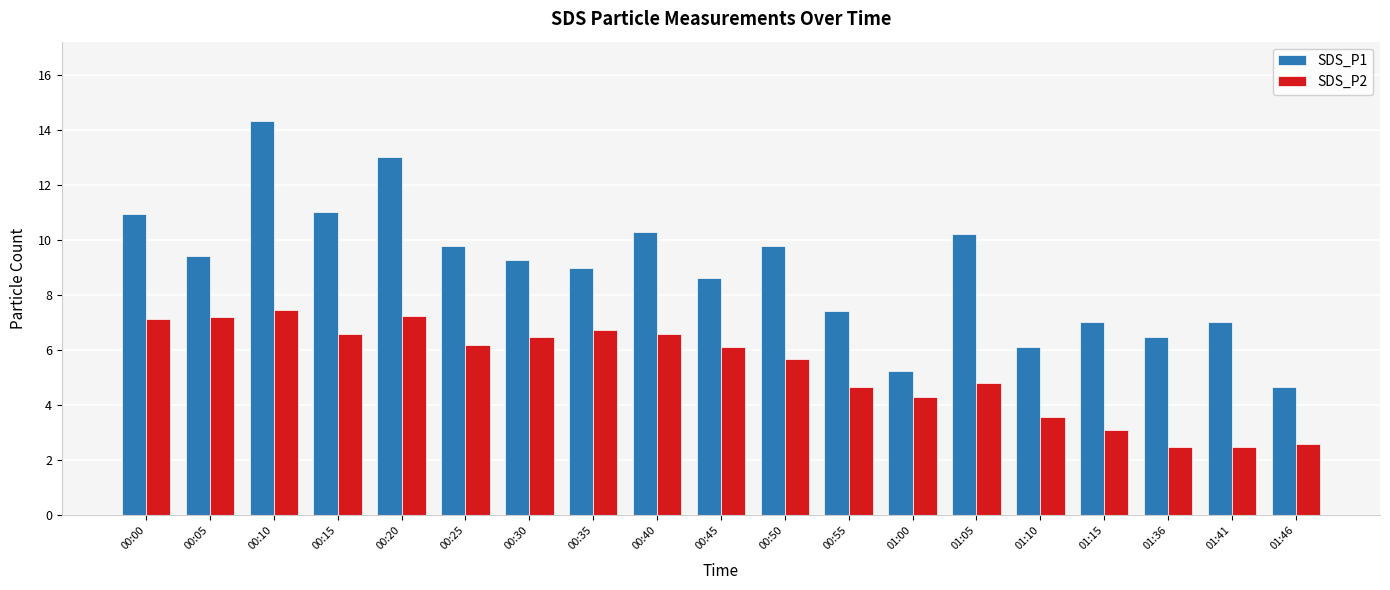

The value of SDS_P1 at 01:46 is 6.4. True or false?

False